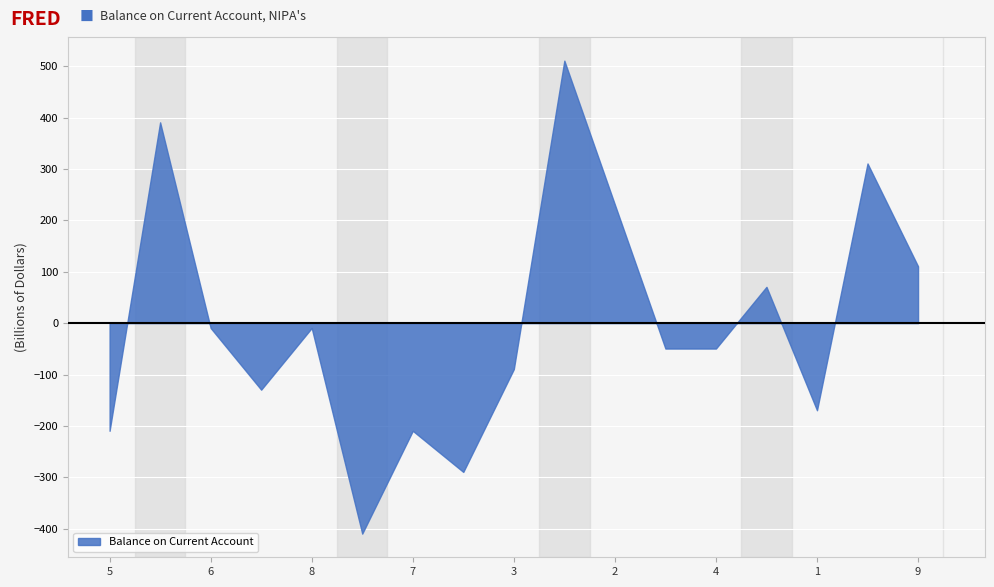

What is the difference between the maximum and minimum values?

920.0